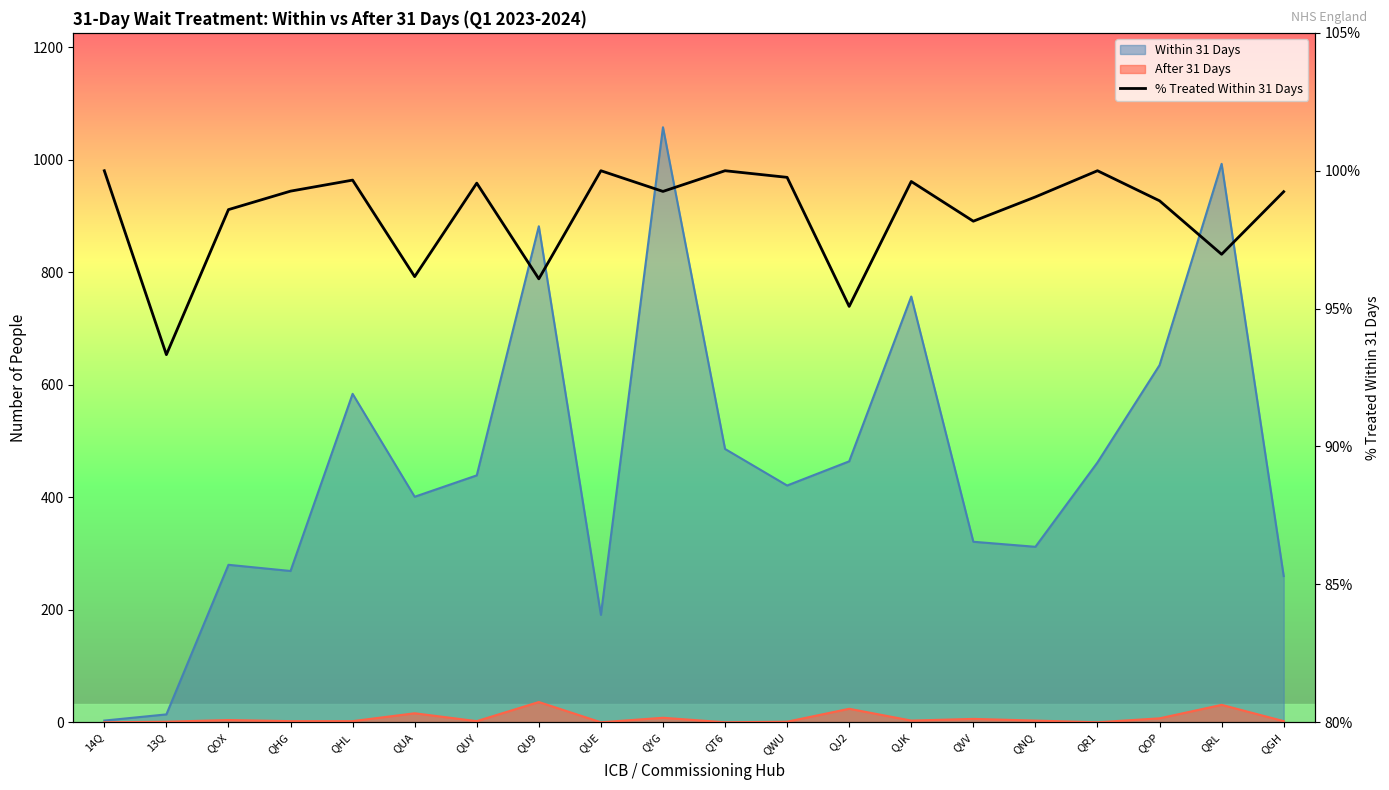

What is the value of the 3rd point from the left?

98.6